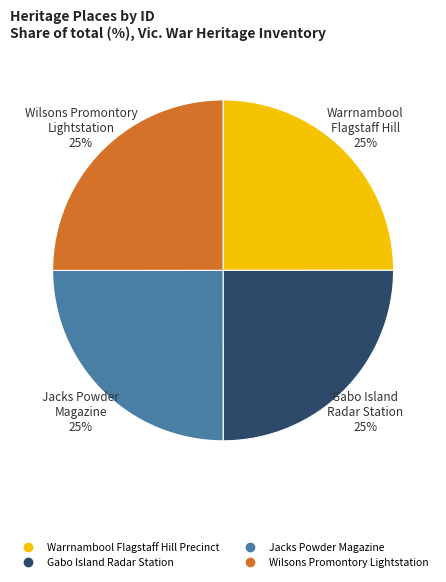

Is it true that Wilsons Promontory Lightstation is 25% of the pie?

True